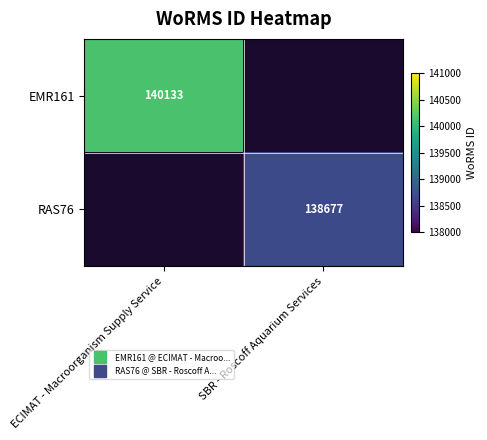

The value of RAS76 at SBR - Roscoff Aquarium Services is 138677.0. True or false?

True